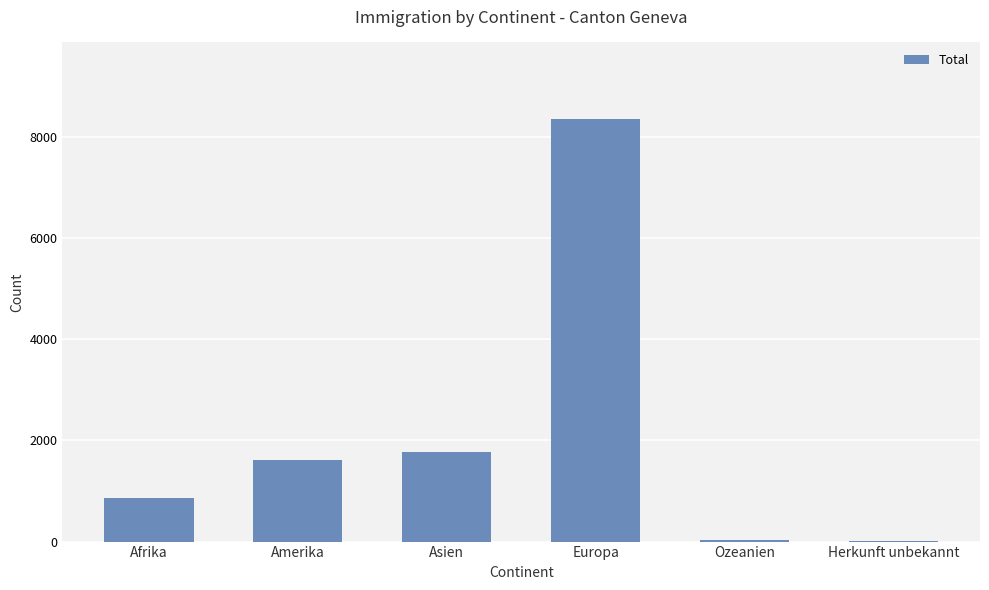

Which has a higher value, Europa or Asien?

Europa